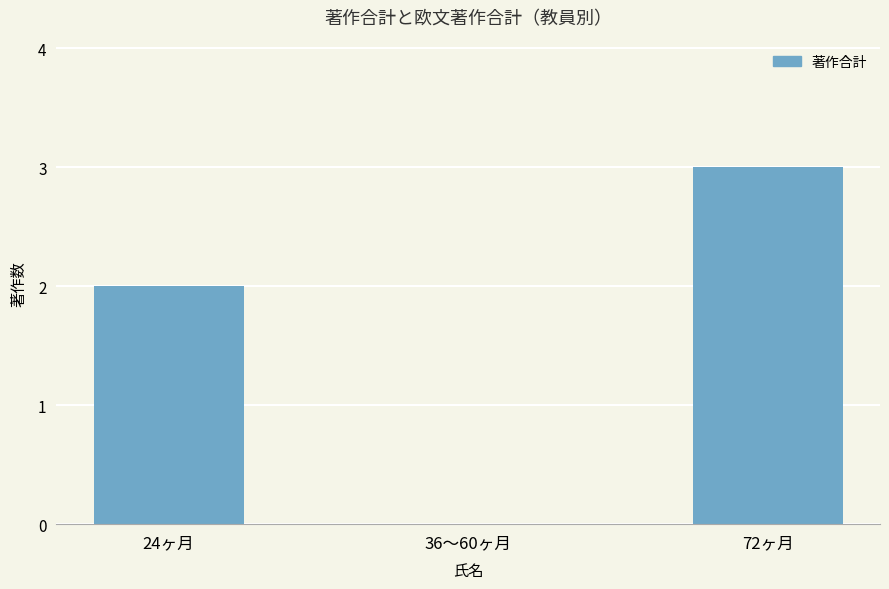

What is the change in value from 36〜60ヶ月 to 72ヶ月?

+3